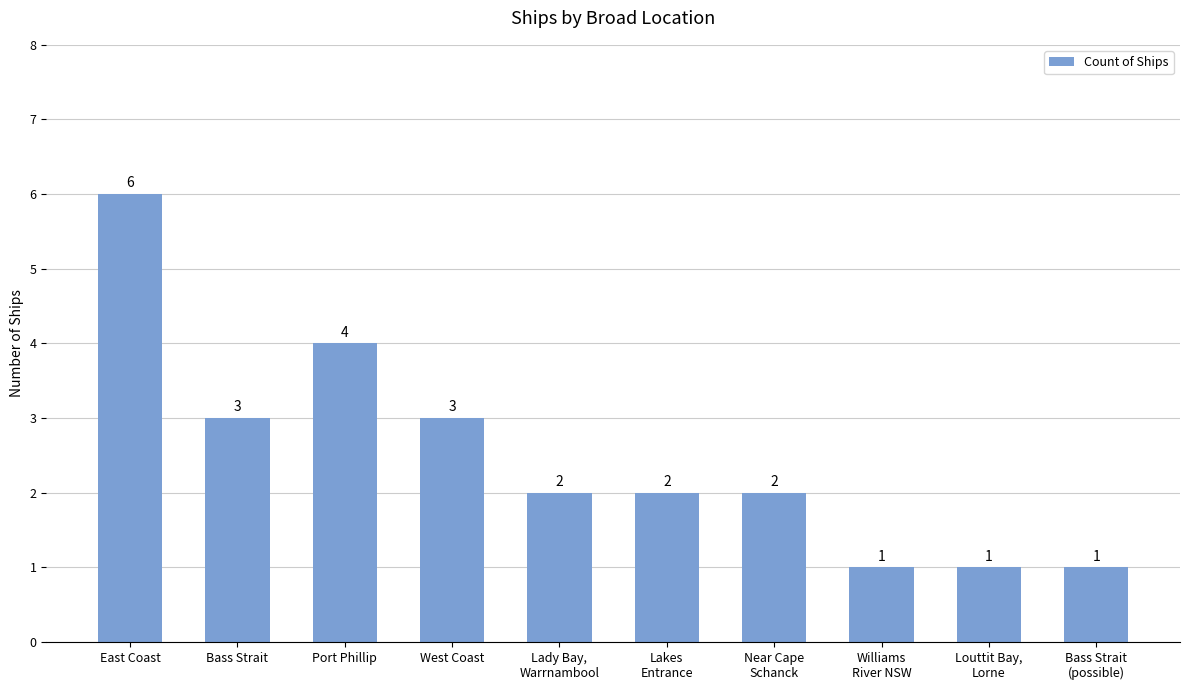

Count the values in the range 1 to 3.

8